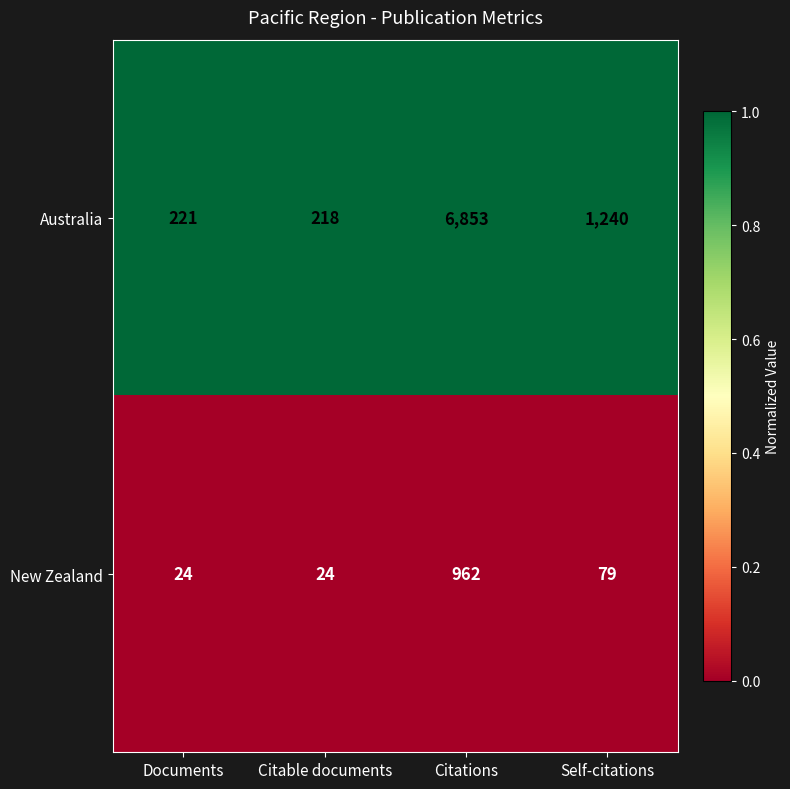

What is the difference between the New Zealand values at Self-citations and Documents?

55